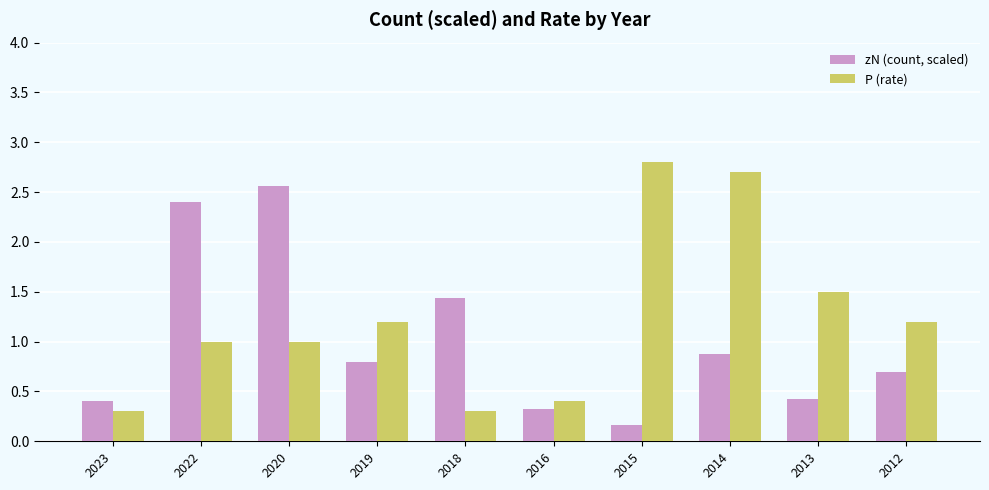

What is the approximate value of zN (count, scaled) at 2022?

2.4